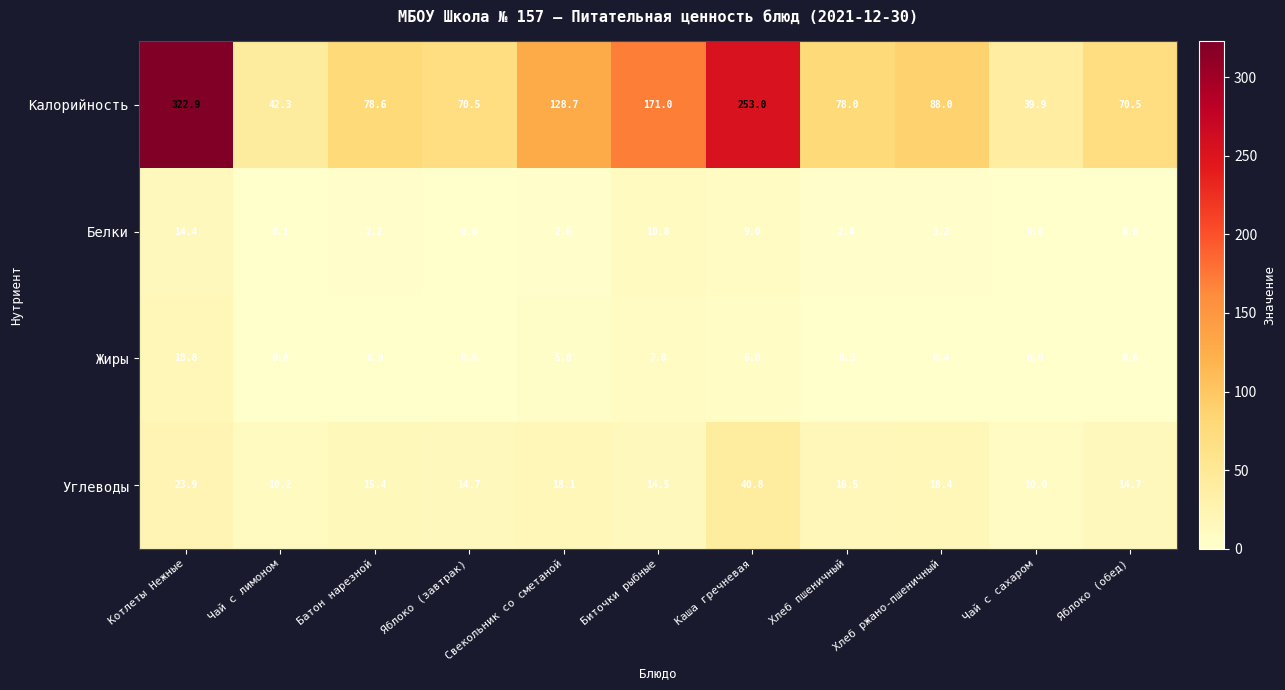

What is the difference between the Углеводы values at Яблоко (обед) and Чай с лимоном?

4.5